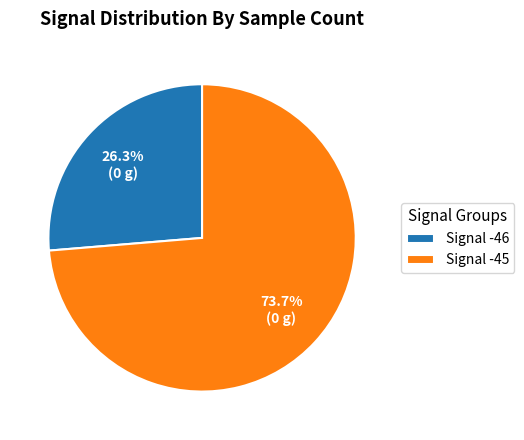

Is there any slice that represents more than half of the pie?

Yes